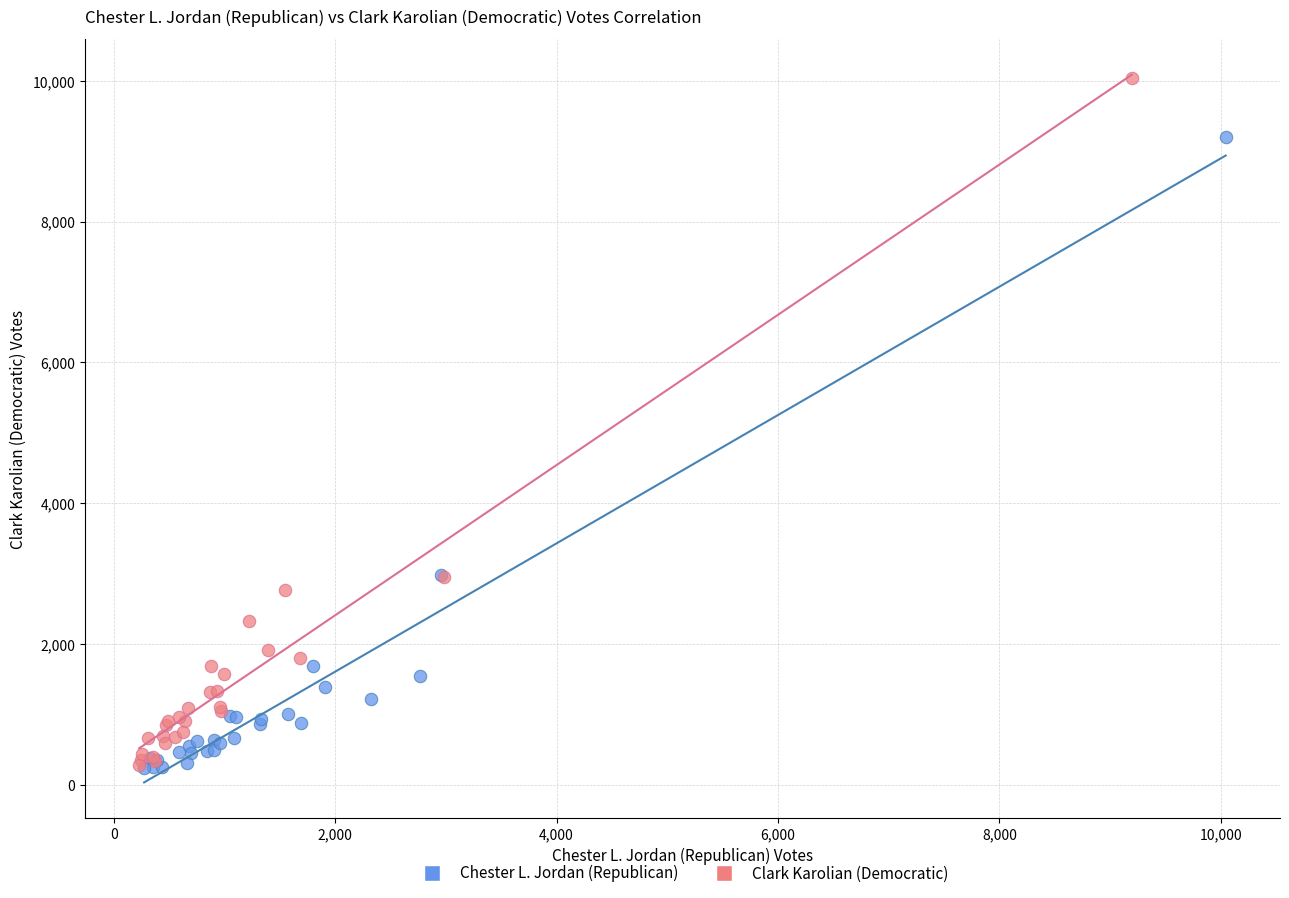

Which series contains the highest Y value?

Clark Karolian (Democratic)